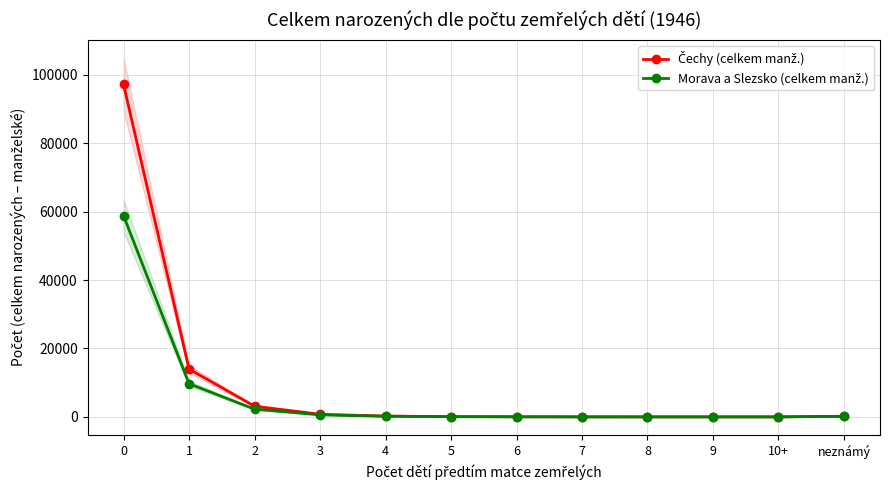

Which has a higher value, 8 or 1?

1